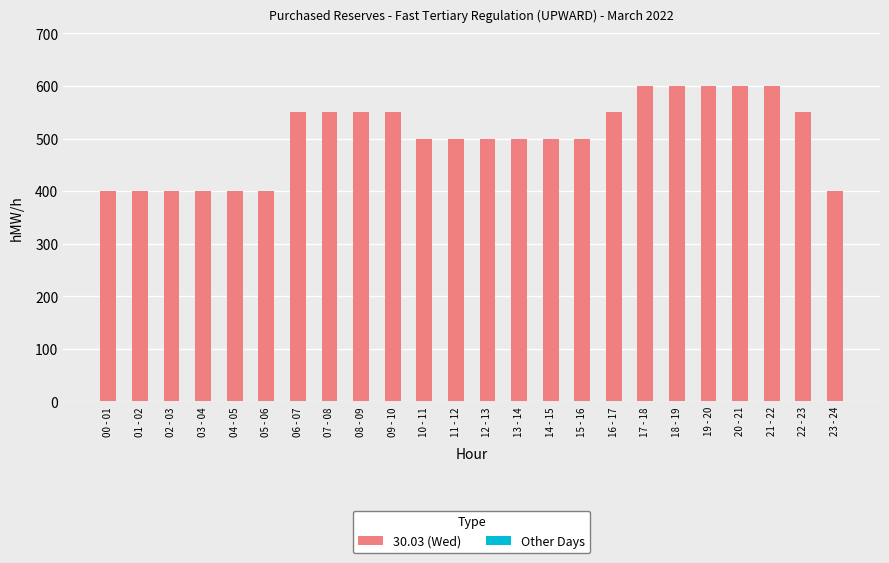

What is the average value?

504